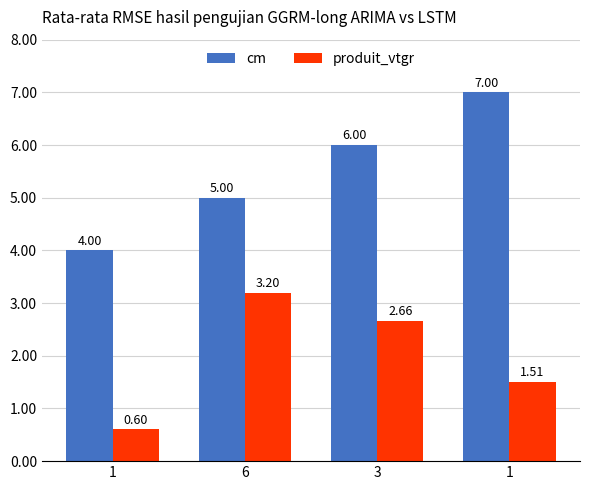

Which has a higher value, 3 or 1?

1